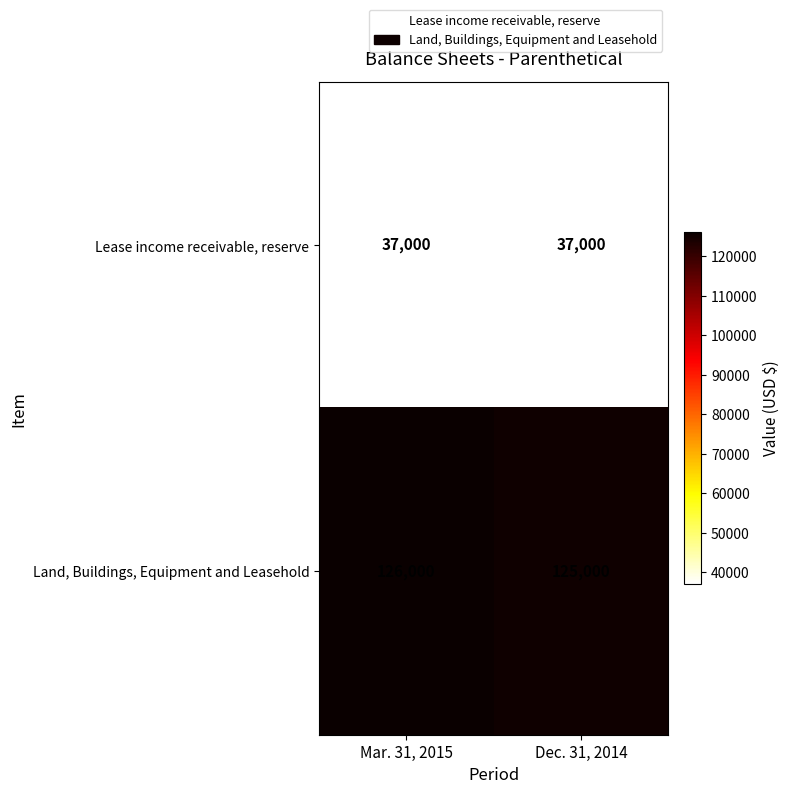

What is the maximum value shown in the chart?

126000